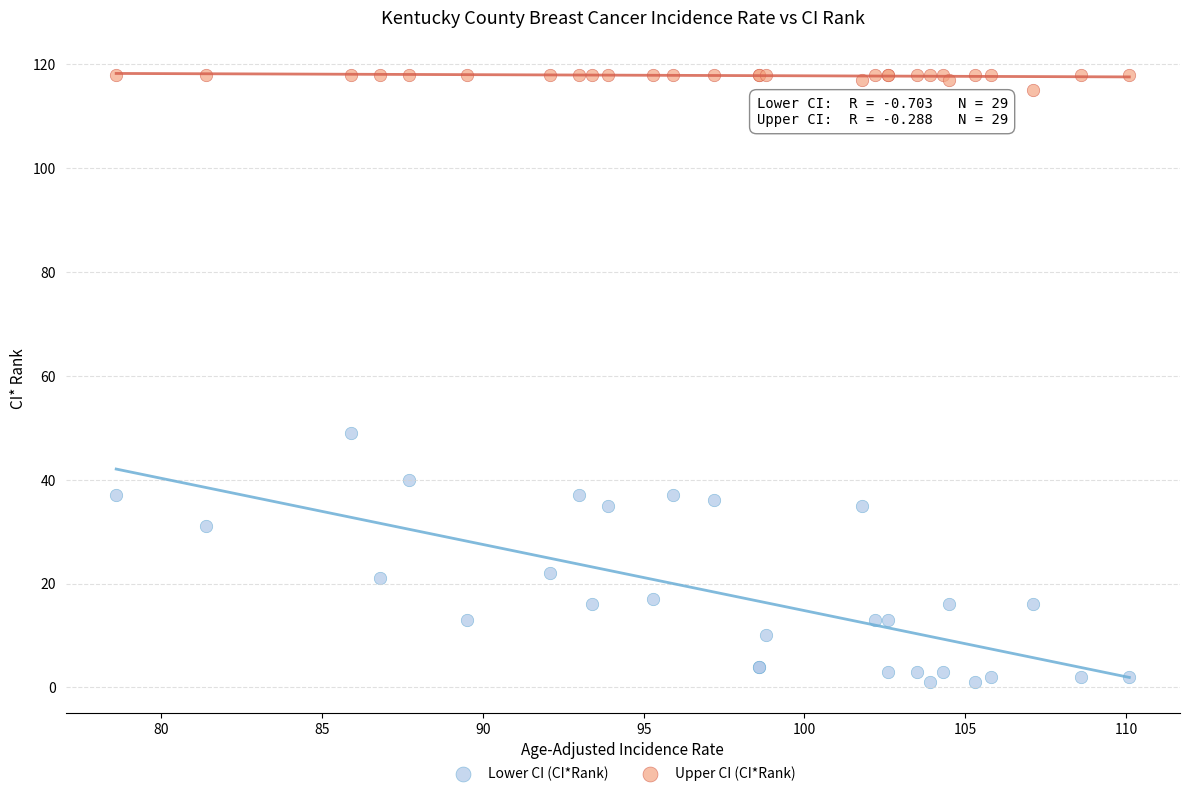

Which series reaches the minimum Y coordinate?

Lower CI (CI*Rank)